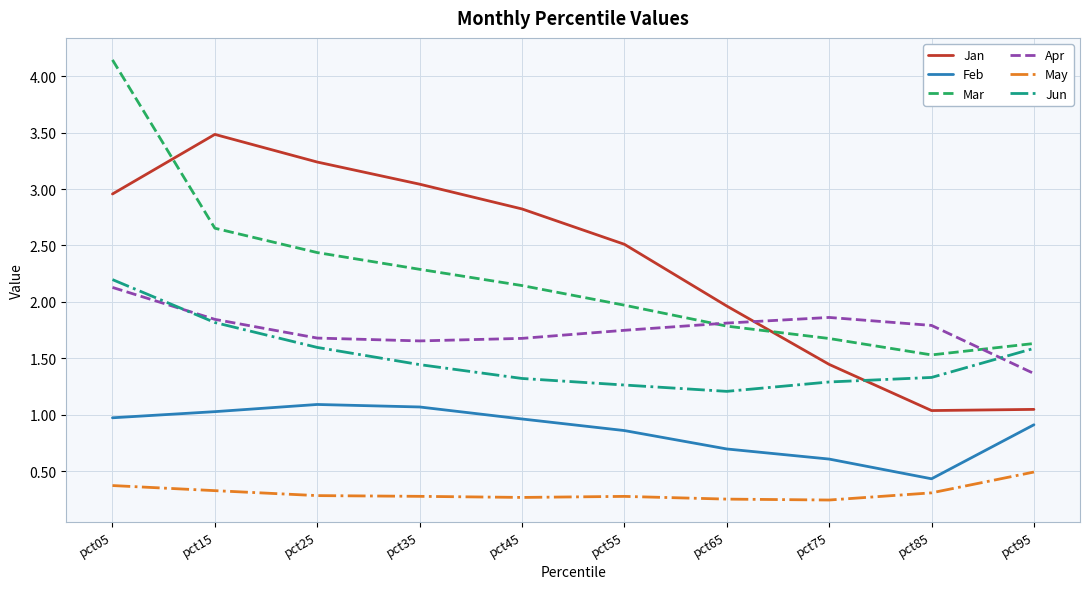

Which label corresponds to the largest value in the chart?

pct05